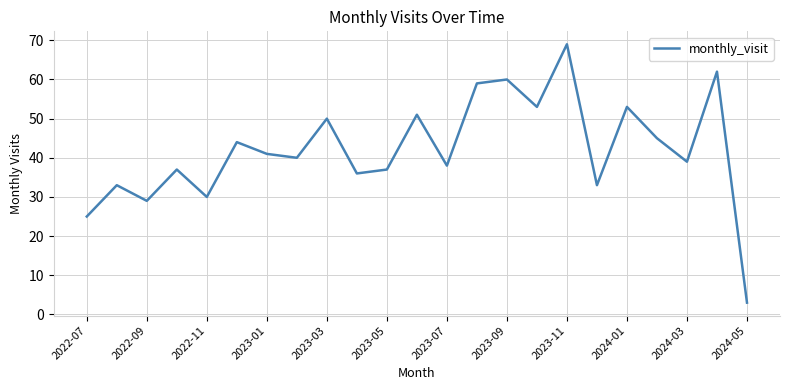

What is the greatest value displayed?

69